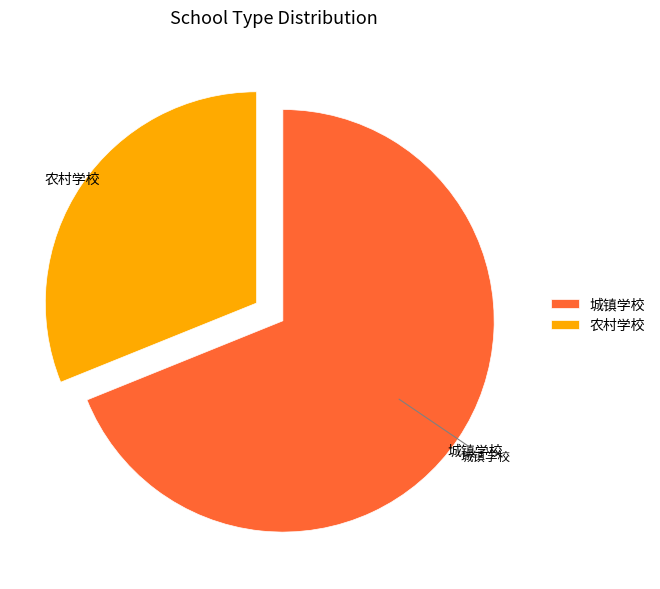

Rank the categories by value from highest to lowest.

城镇学校, 农村学校